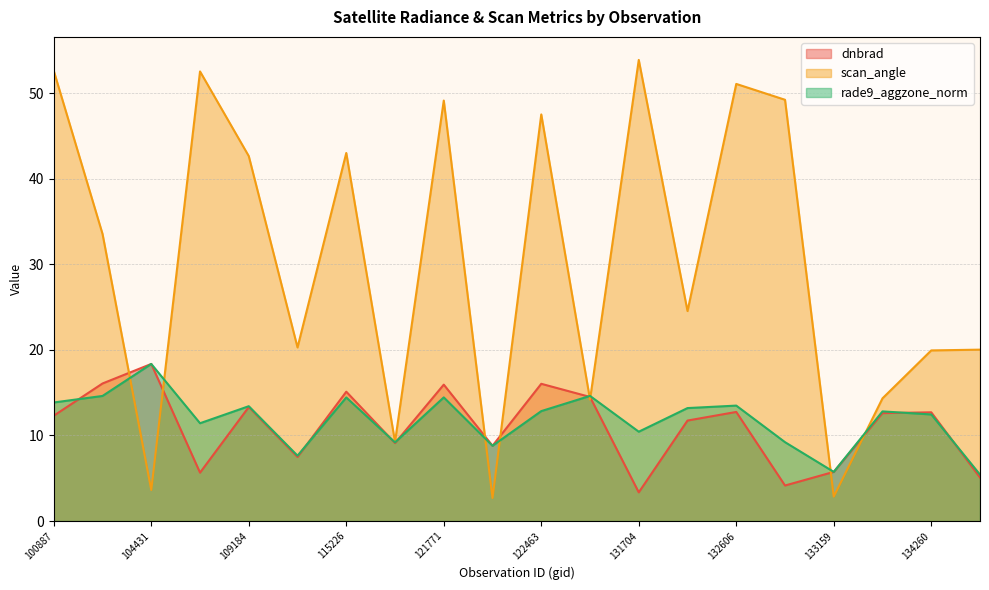

Which series changed the most between 121771 and 137268?

scan_angle